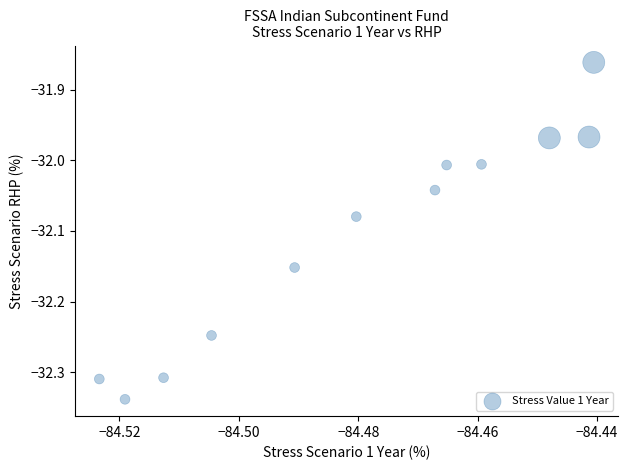

What is the average X value?

-84.5